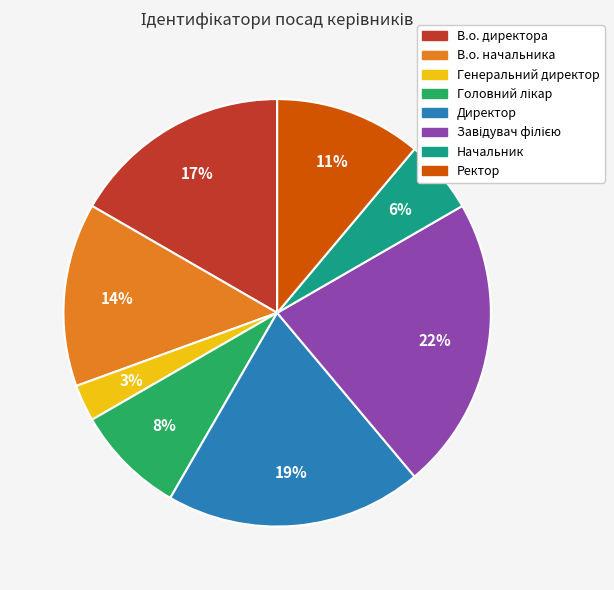

What is the ratio of the value at Ректор to the value at Директор?

0.6